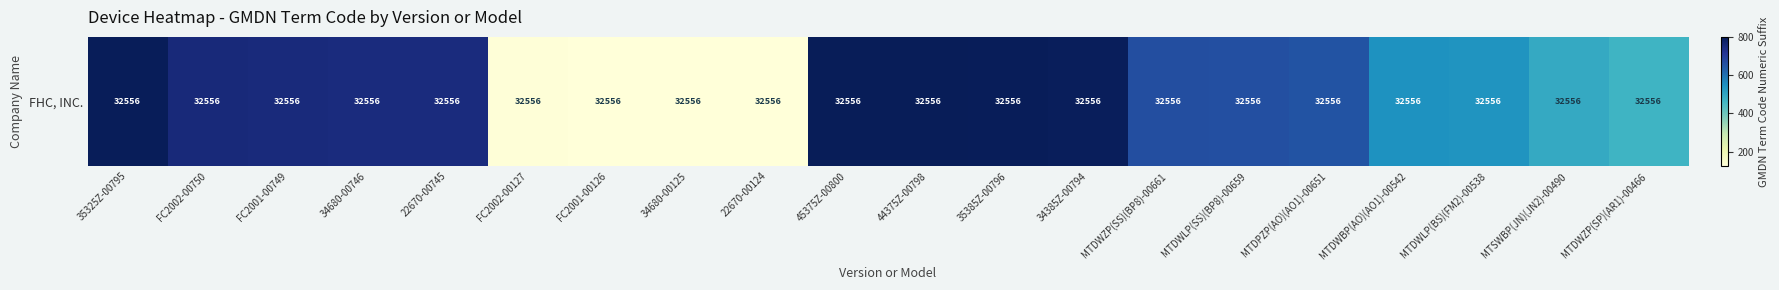

What is the minimum value shown in the chart?

124